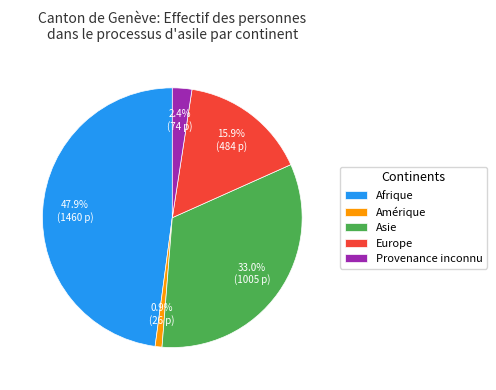

What percentage is the Provenance inconnu slice, to the nearest percent?

2%